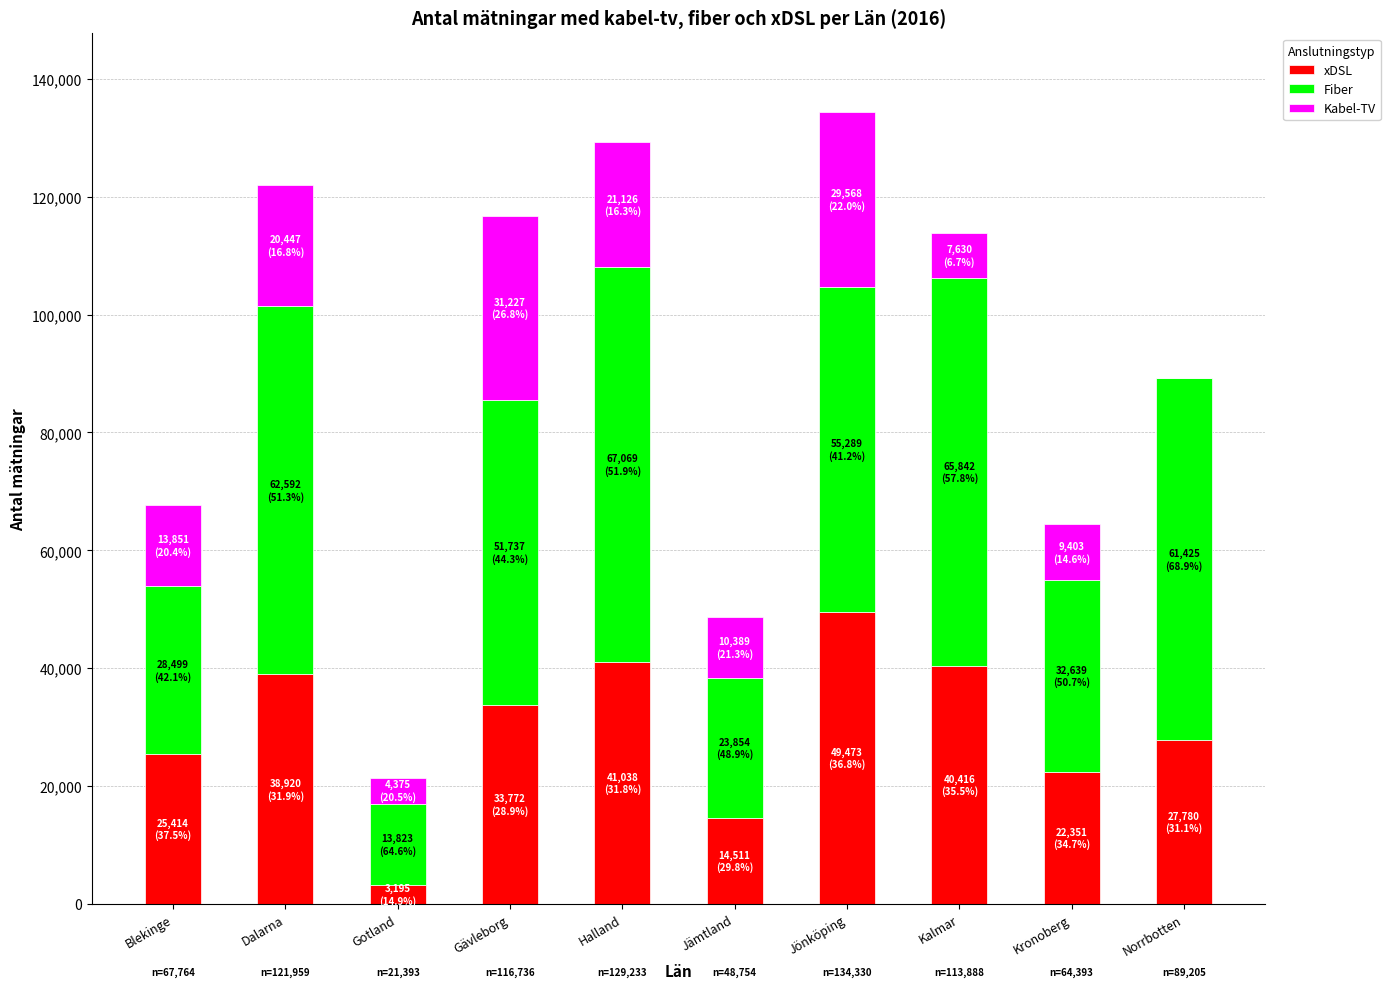

Are the bars horizontal?

No